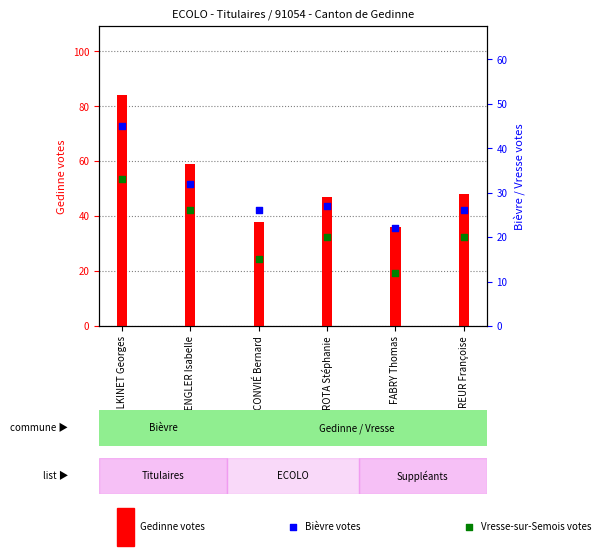

Is the value of Vresse-sur-Semois at GILKINET Georges greater than the value of Gedinne at CONVIÉ Bernard?

No